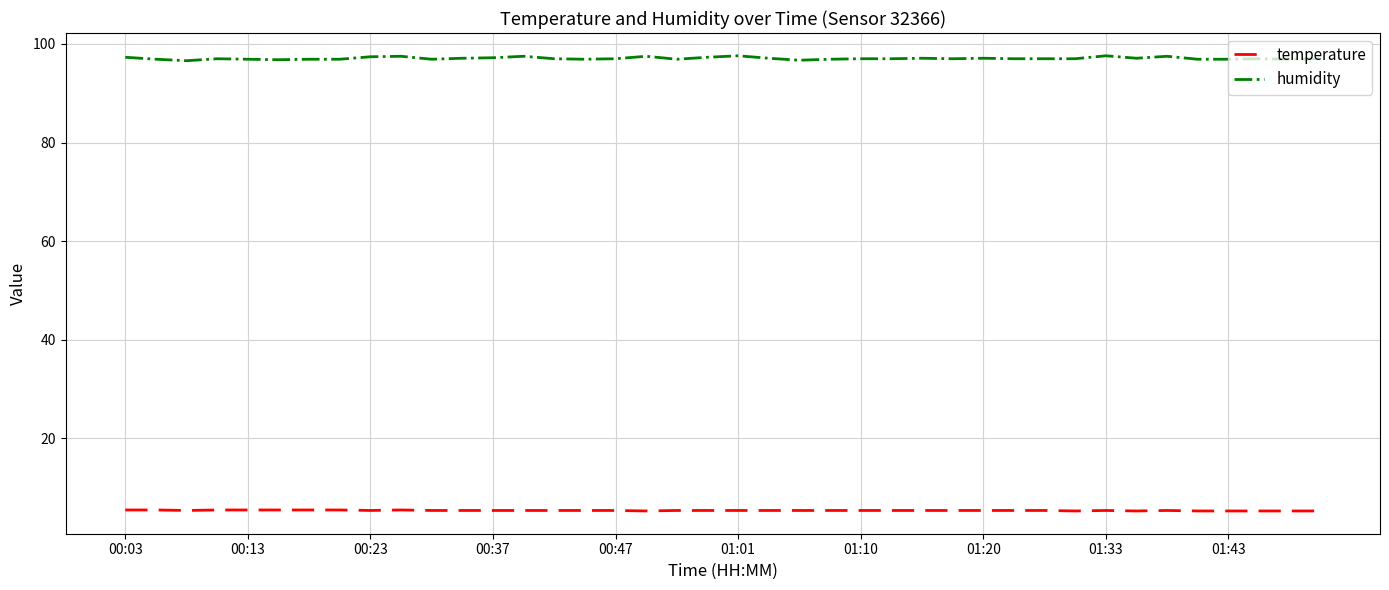

List the series in order of their overall mean, highest first.

humidity, temperature